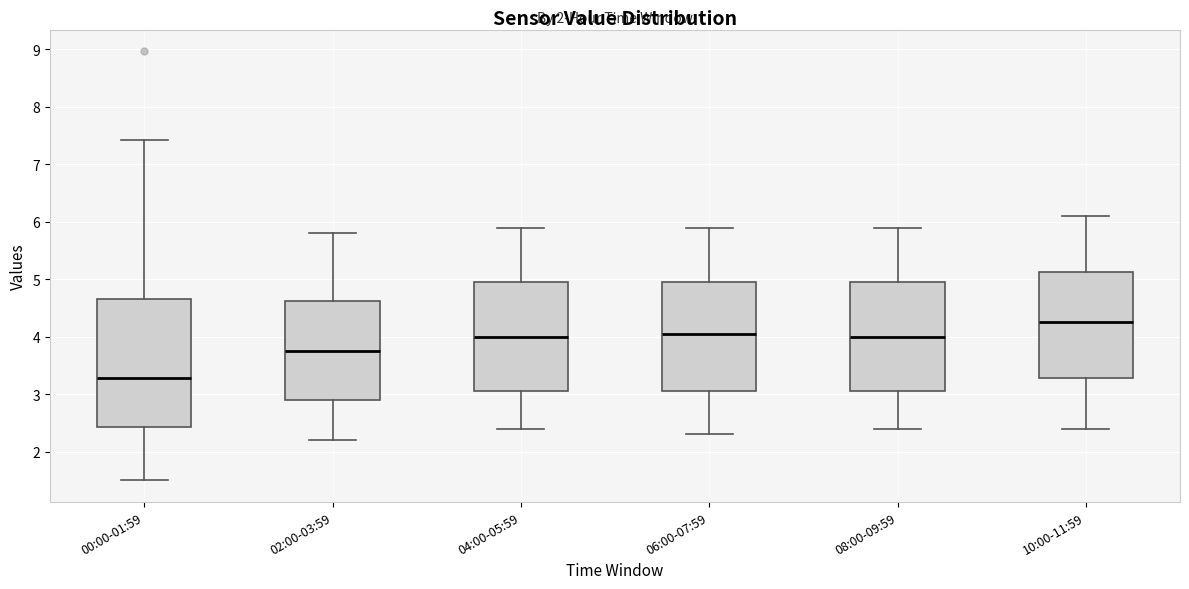

Which box is the tallest, from its lower edge to its upper edge?

00:00-01:59